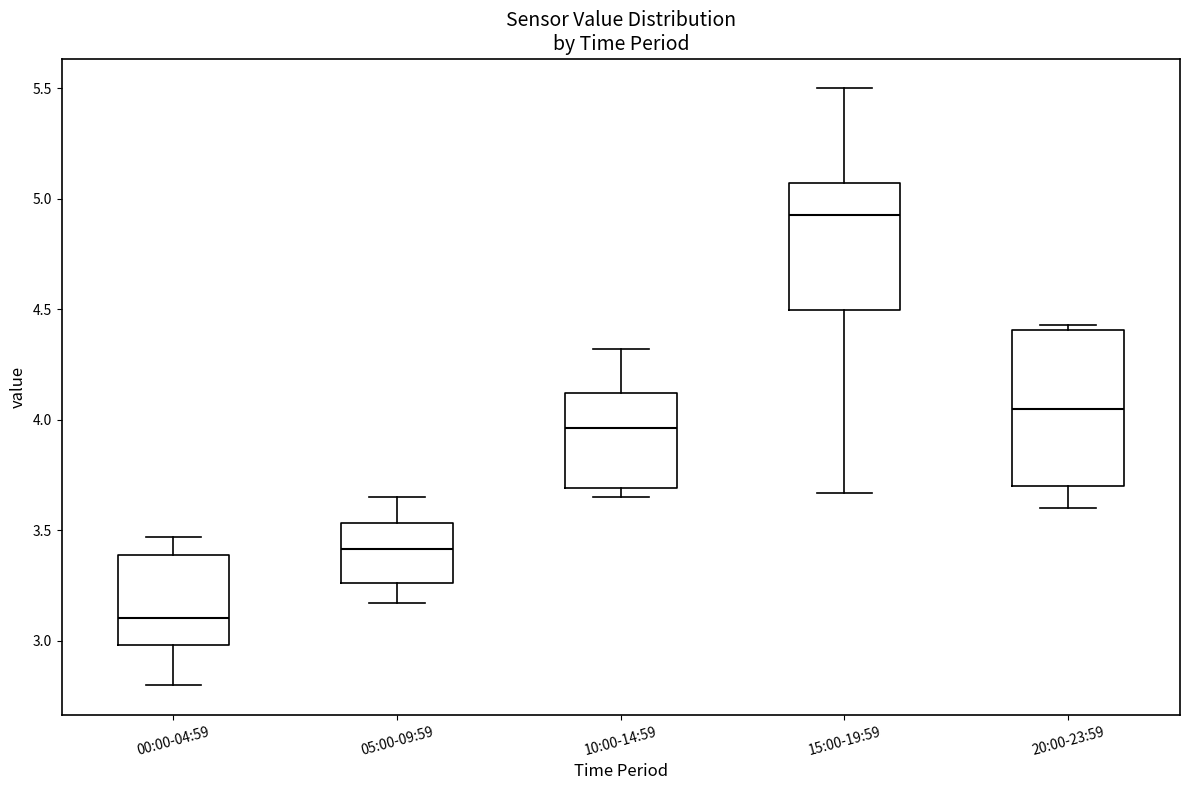

Which box has the lowest median line?

00:00-04:59